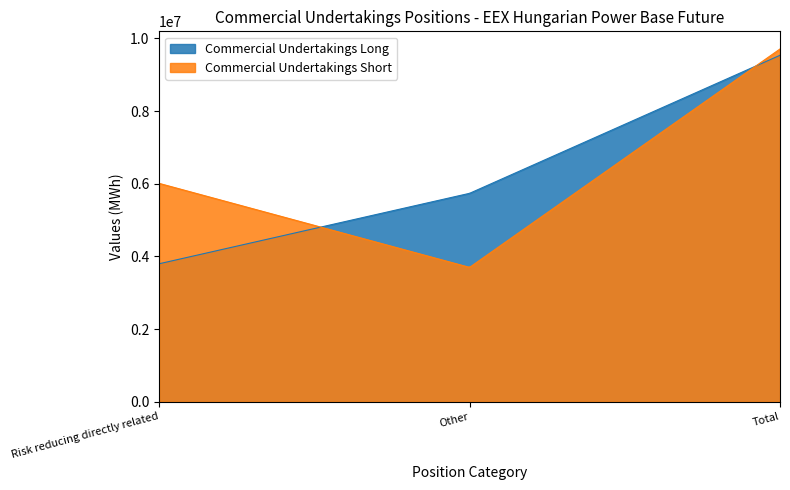

What is the average value of the Commercial Undertakings Long series?

6202755.2